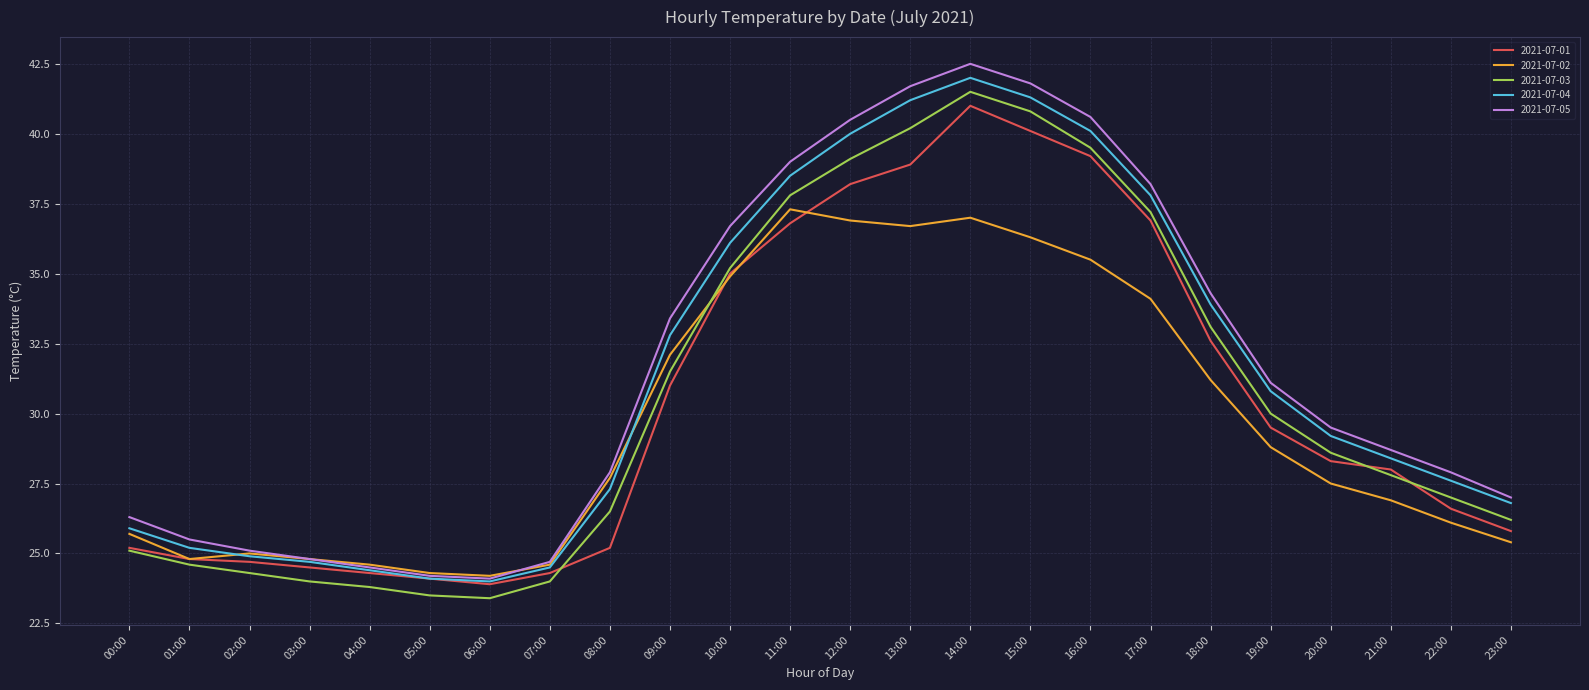

True or false: 2021-07-04 has more than 1 interior local peaks.

False